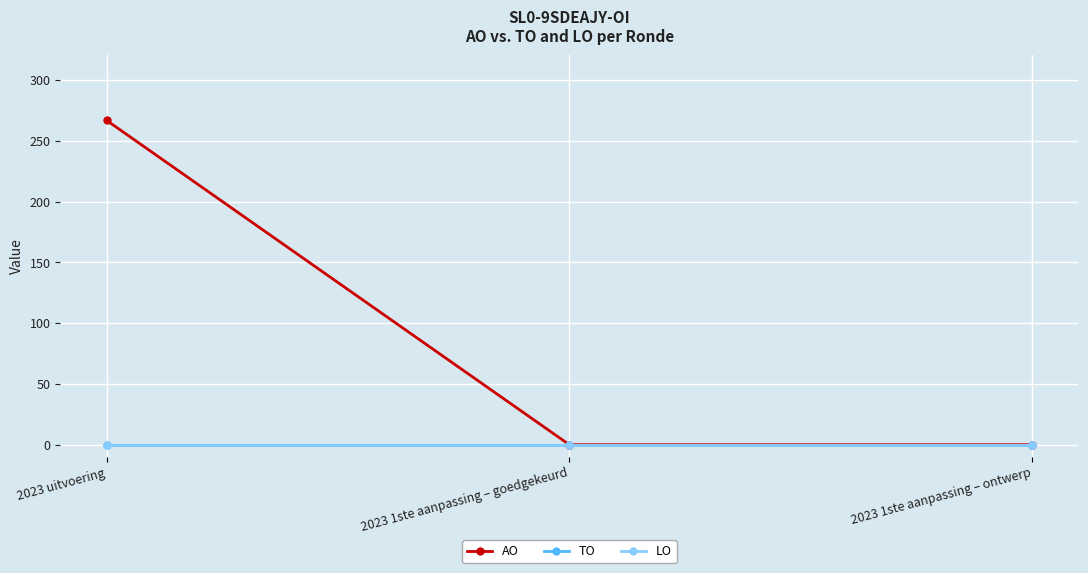

Does the chart display data point markers on the line(s)?

Yes